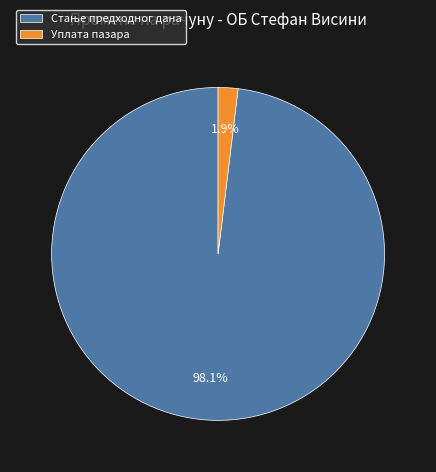

What portion of the pie excludes Уплата пазара?

98.1%